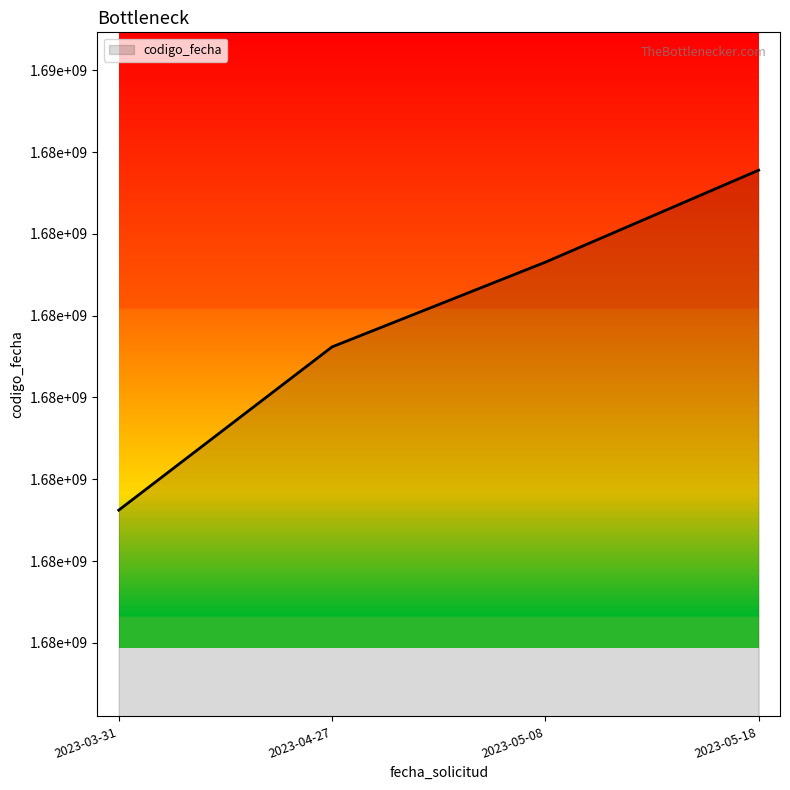

Rank the categories by value from lowest to highest.

2023-03-31, 2023-04-27, 2023-05-08, 2023-05-18